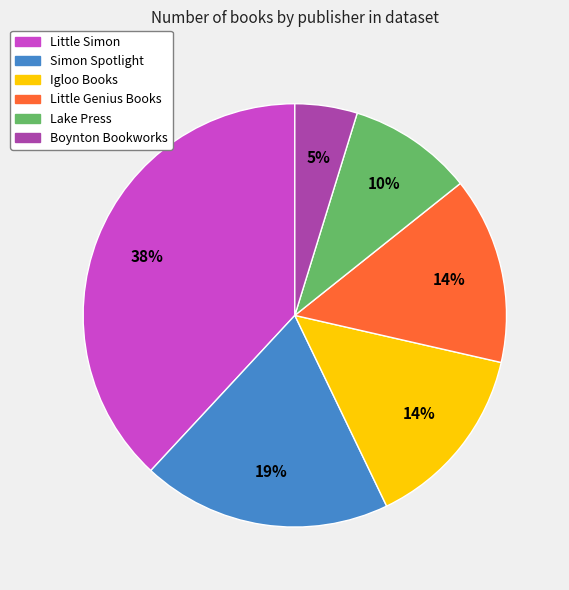

Which category has the smallest portion of the pie?

Boynton Bookworks